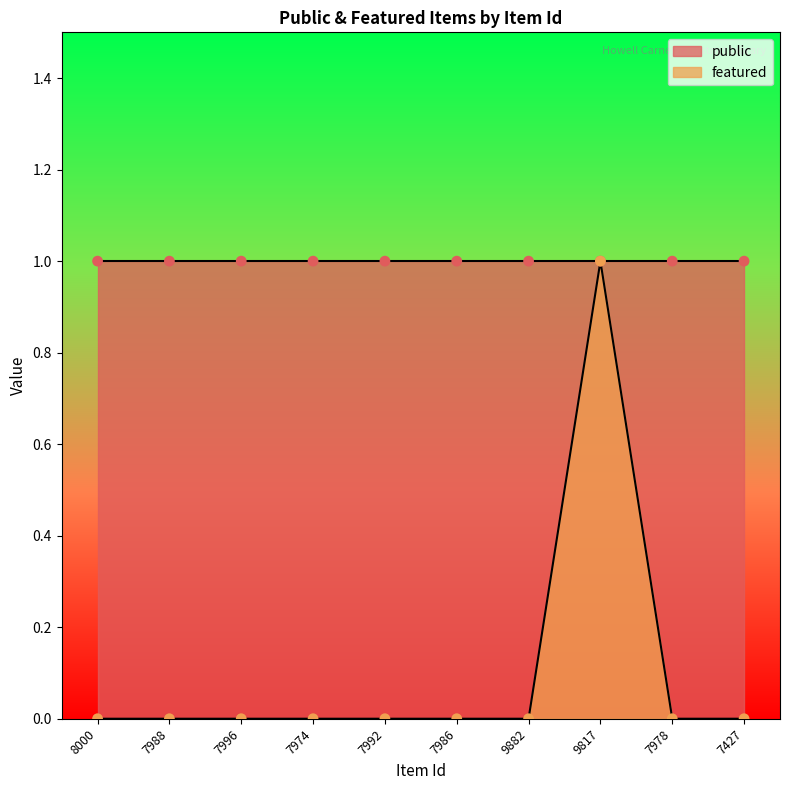

Between 7427 and 9817, which is larger?

9817